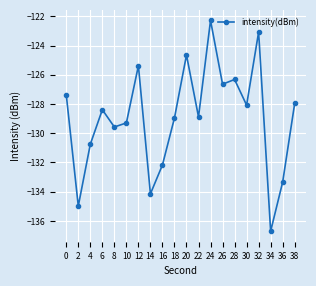

The value at 28 is -126.3. True or false?

True